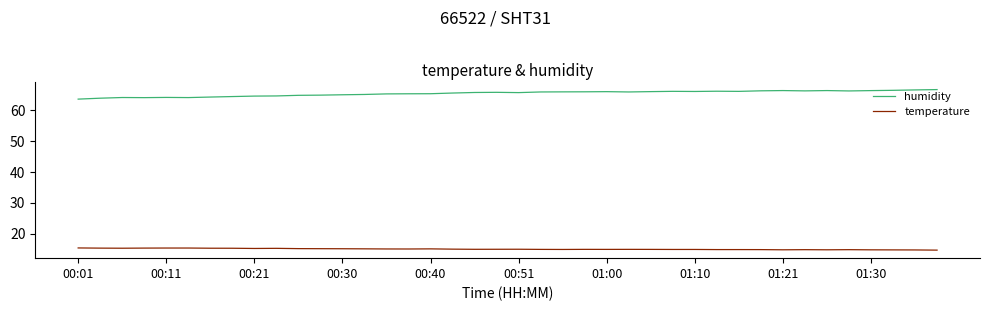

What is the maximum value for humidity?

66.7